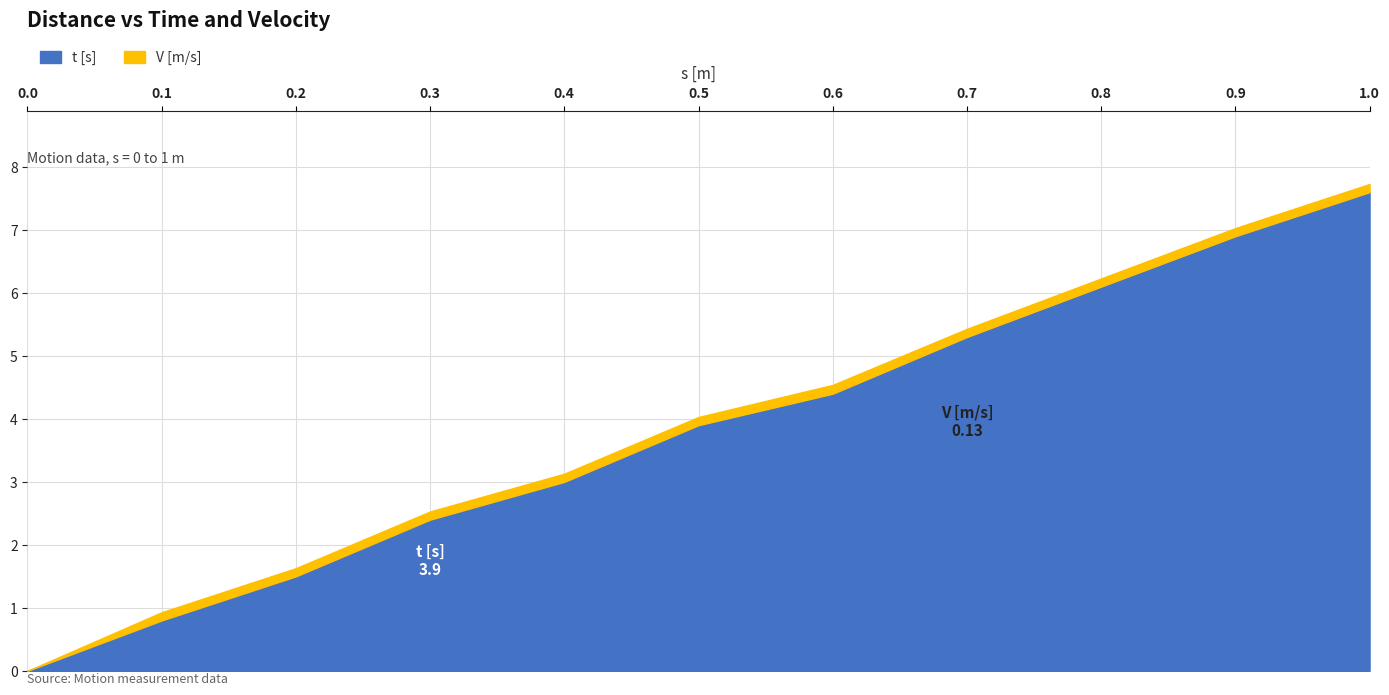

What is the value of the t [s] point at the 10th from the left?

6.9